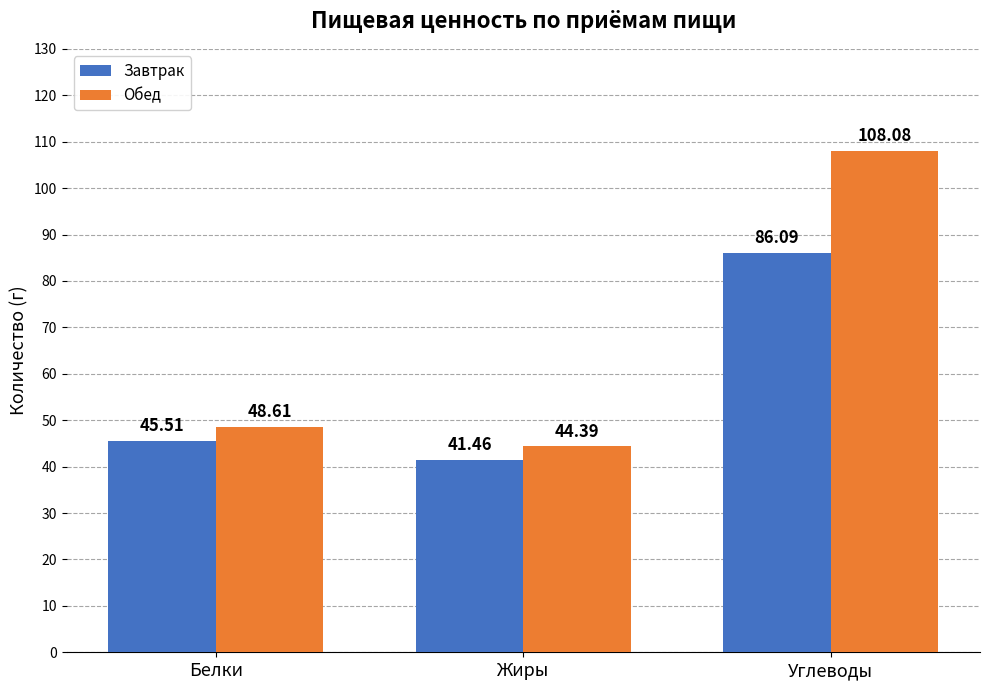

Rank the categories by Завтрак value from lowest to highest.

Жиры, Белки, Углеводы